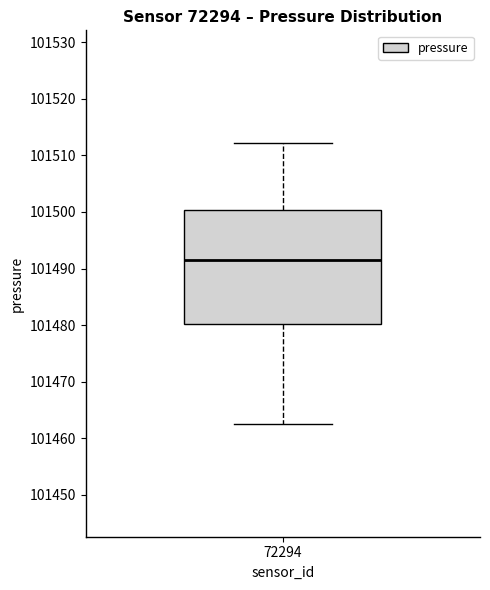

Read this box plot against the y-axis: the position of the median line, the range covered by the box, and the ends of both whiskers. The values are not printed on the chart, so give them approximately, as read against the axis.

median 101492, box 101480 to 101500, whiskers 101463 to 101512